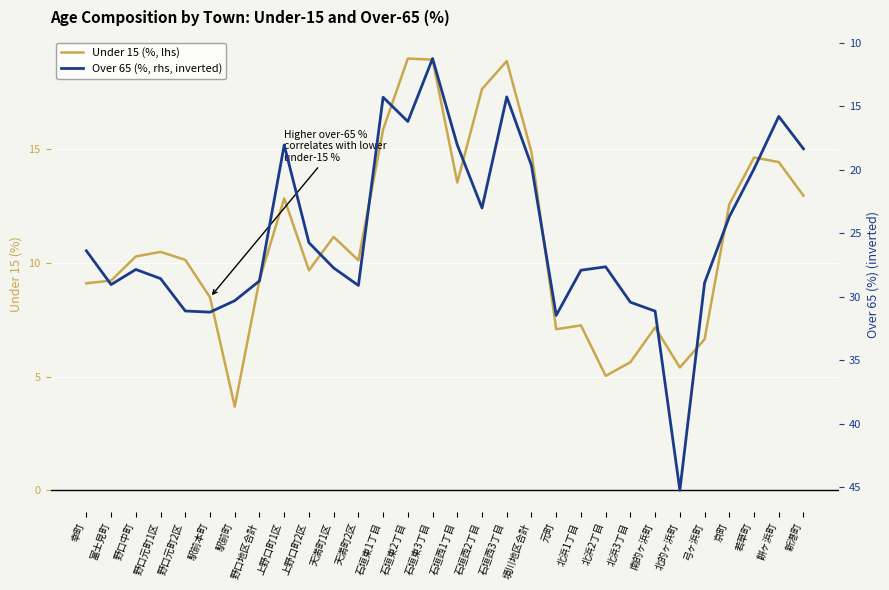

How many interior local peaks does the Under 15 (%, lhs) series have?

8